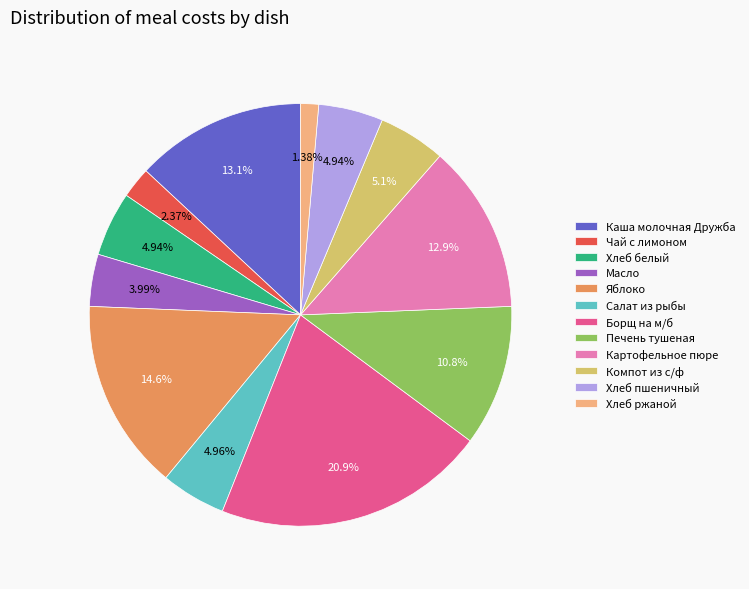

How many segments does this pie chart have?

12